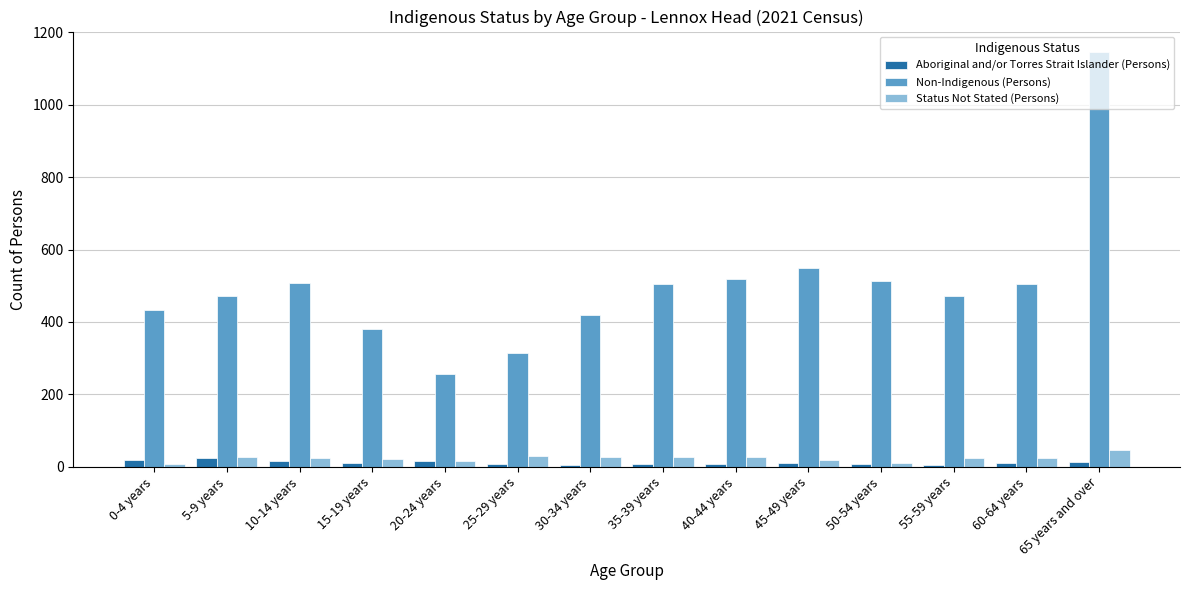

What is the difference between the maximum and minimum values in the Status Not Stated (Persons) series?

39